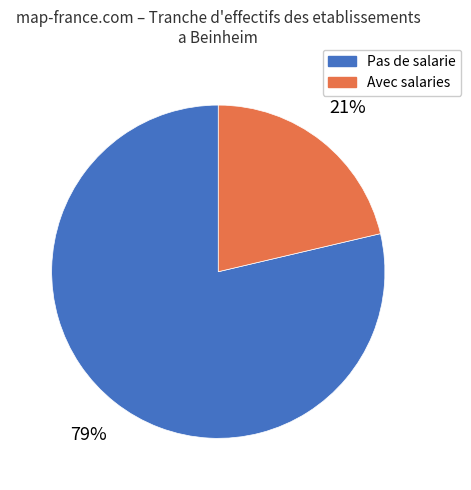

Does any single category account for the majority?

Yes